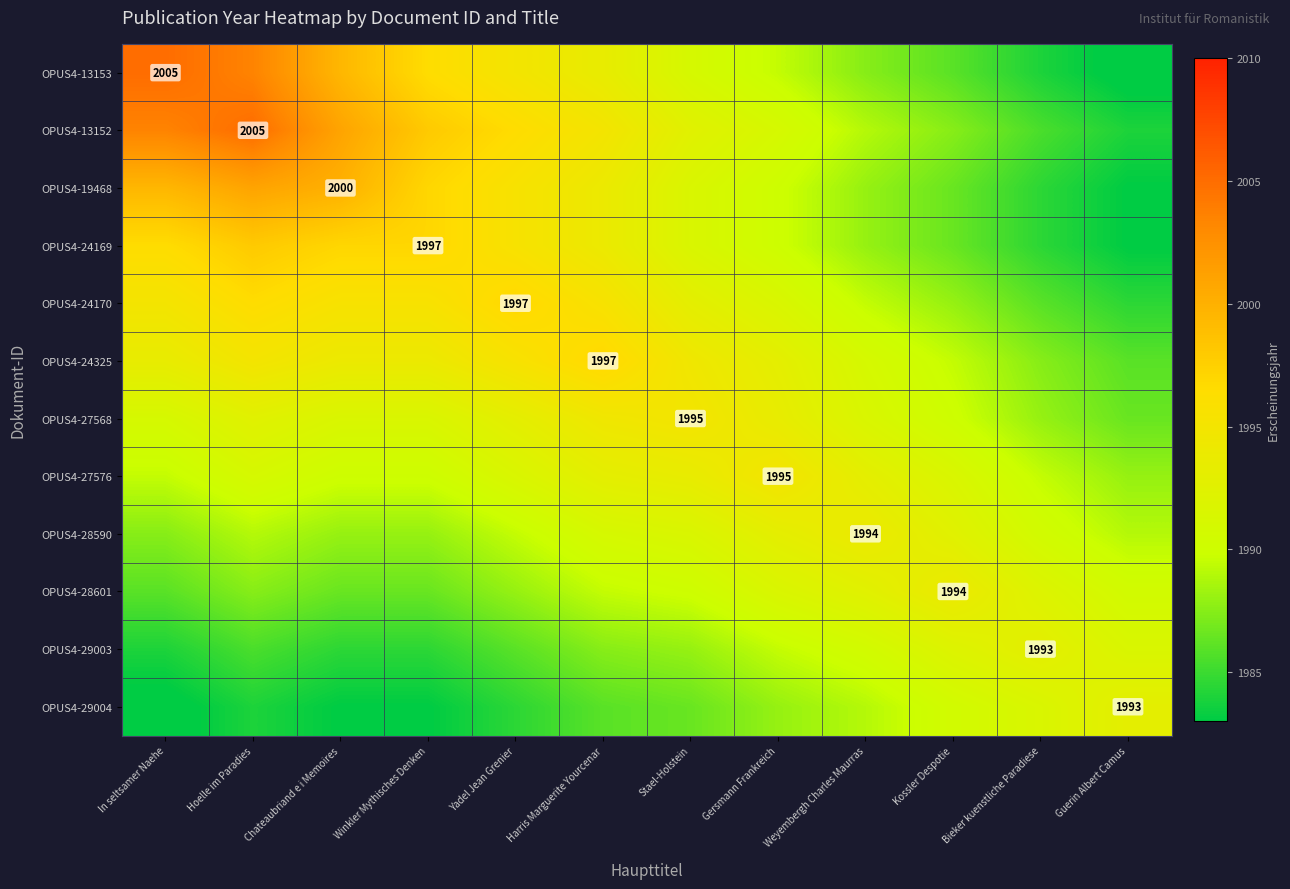

The value of OPUS4-13152 at Hoelle im Paradies is 2005.0. True or false?

True